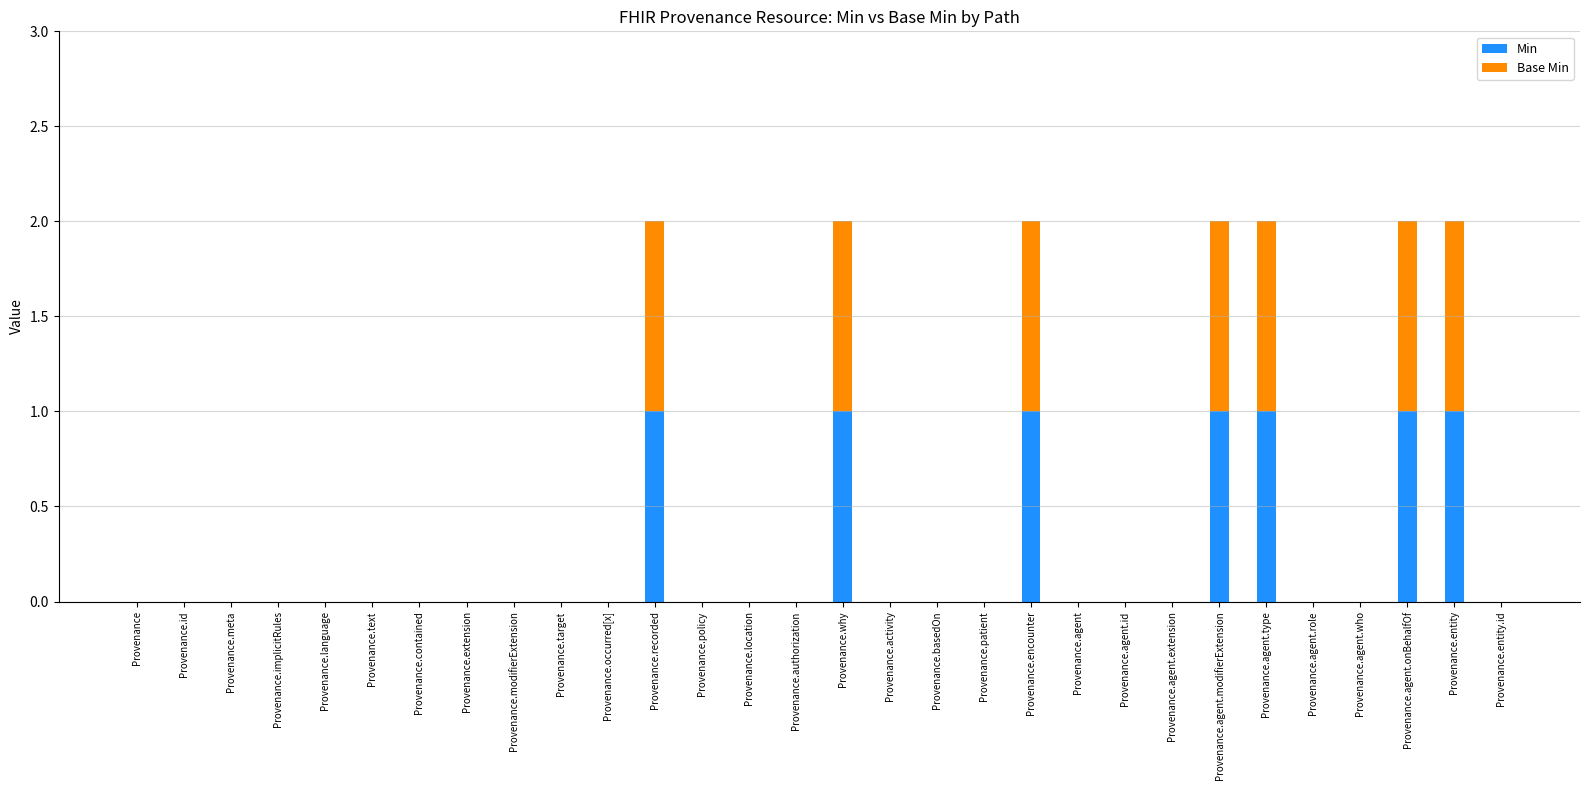

Is it true that Min equals 0 at Provenance.contained?

True